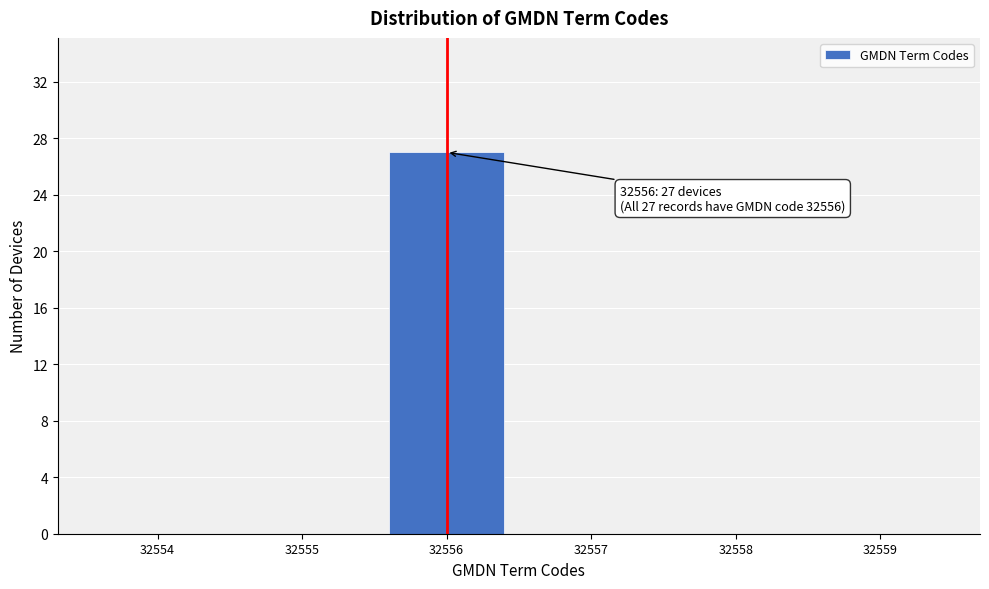

Reading left to right, list all the values displayed in this chart.

32554=0	32555=0	32556=27	32557=0	32558=0	32559=0